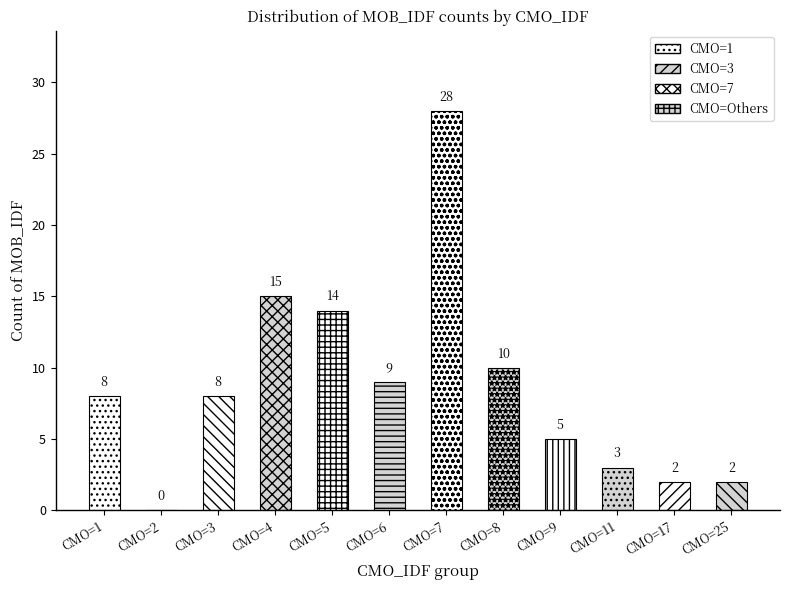

What is the sum of all values?

104